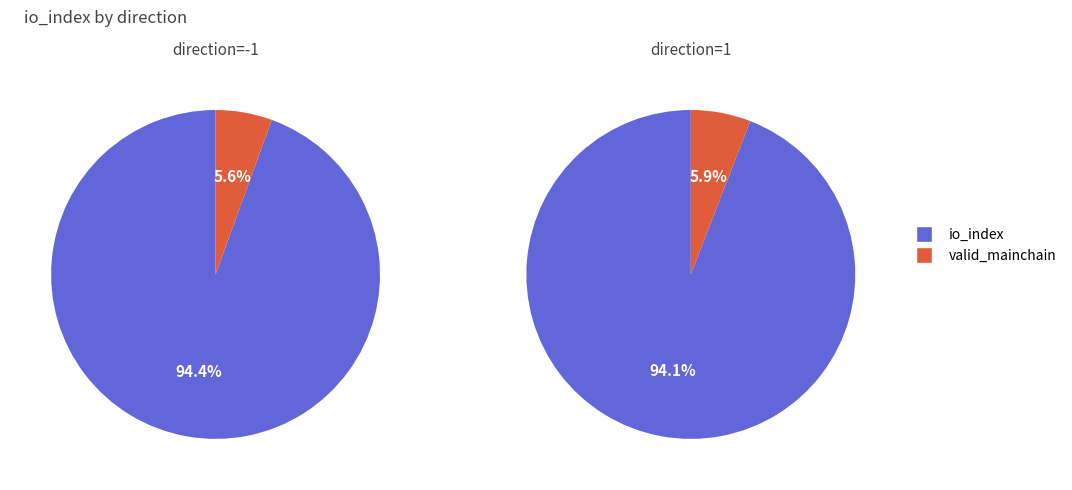

To the nearest percent, what is the difference between the largest and smallest slice percentages?

89%